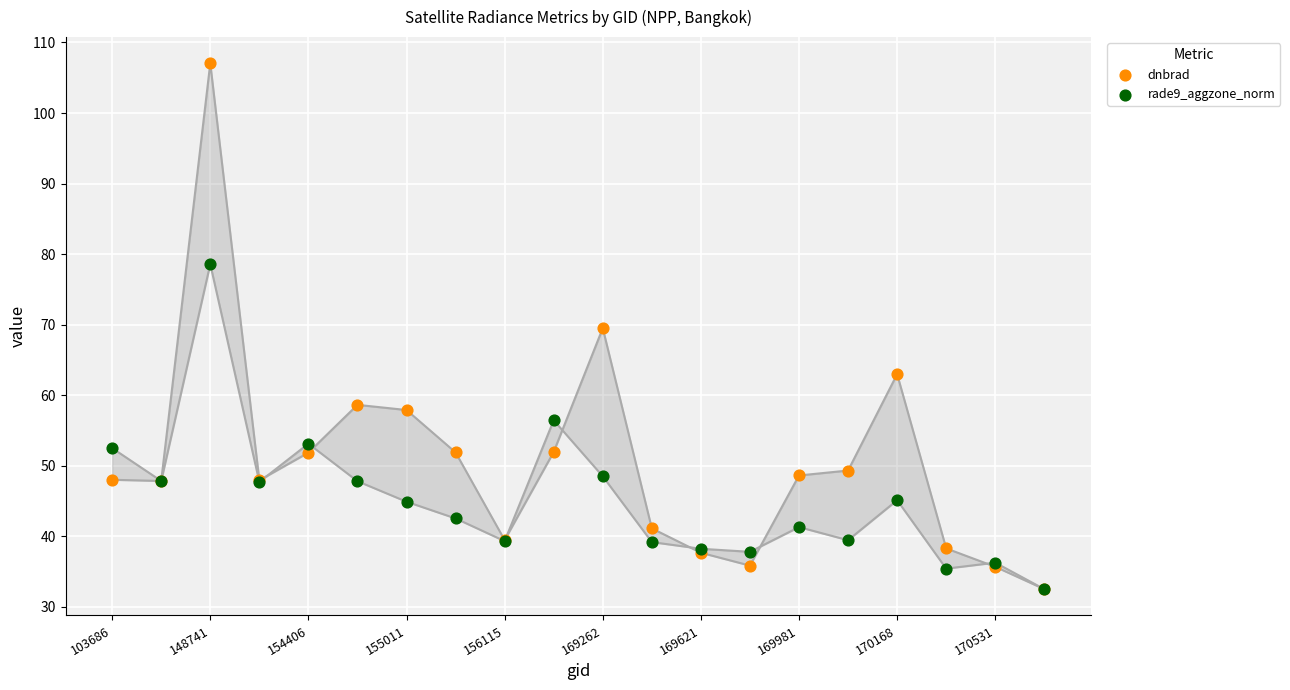

What are all the series names shown in the legend?

dnbrad, rade9_aggzone_norm